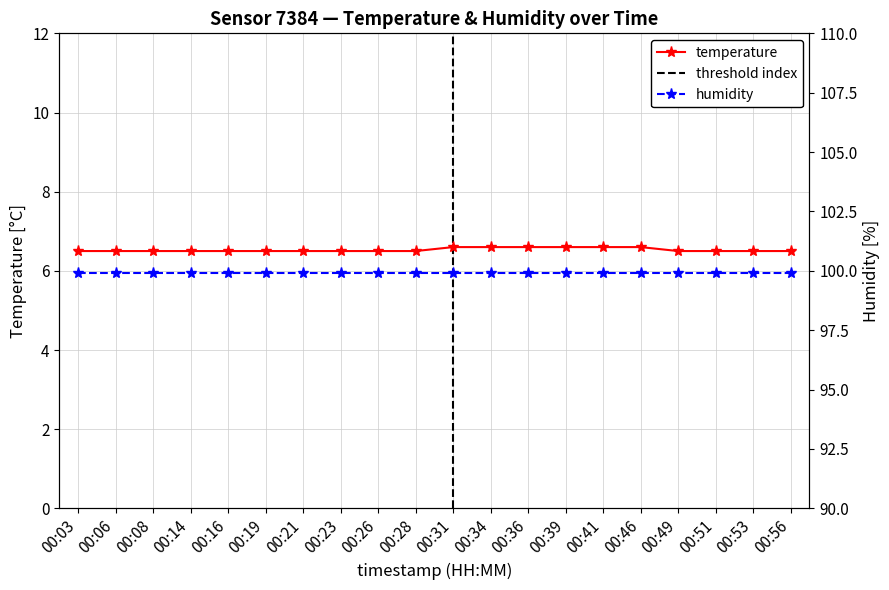

What is the sum of the values at 00:26 and 00:46?

13.1